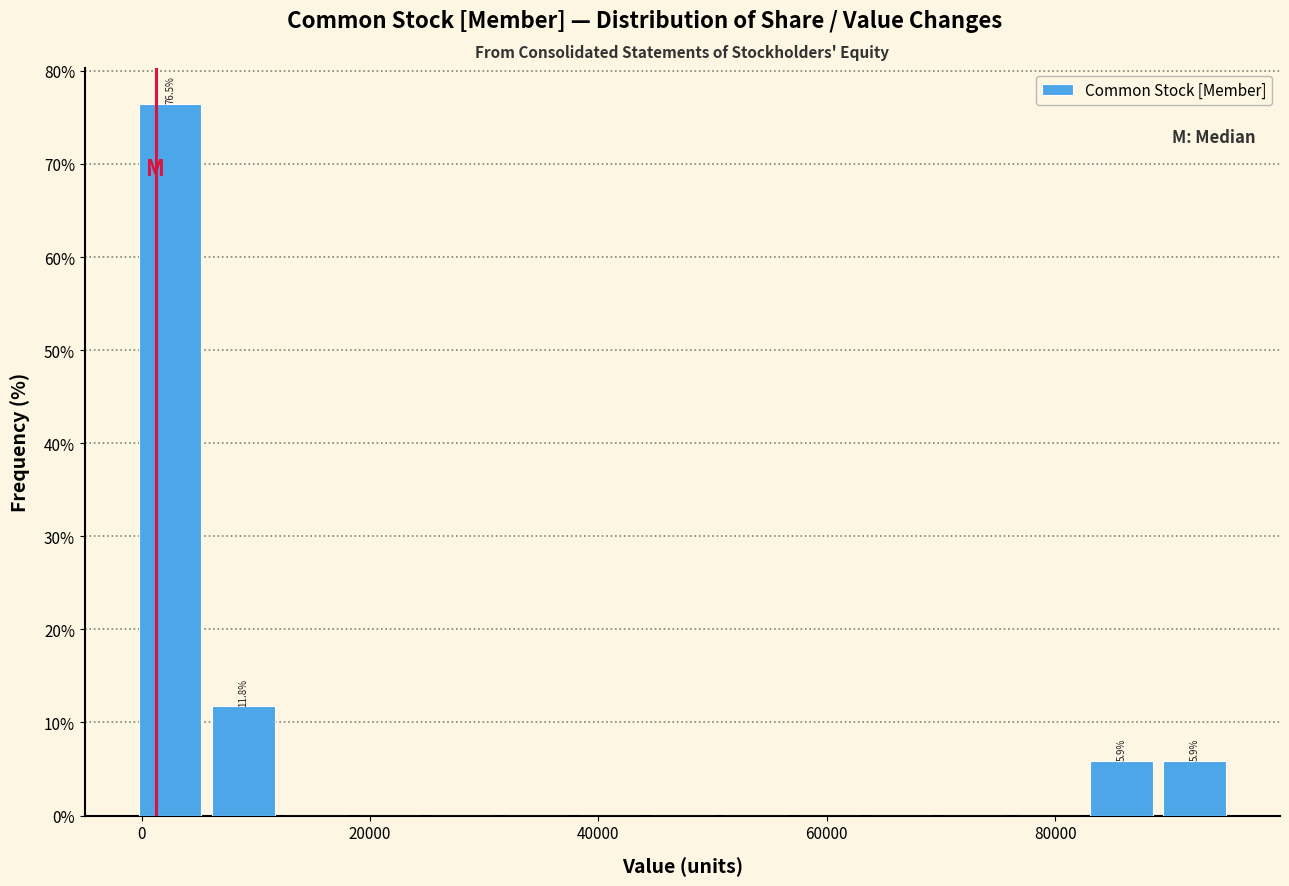

Around what value on the x-axis is the tallest bar? Give the approximate position of its centre, as read against the axis.

2000